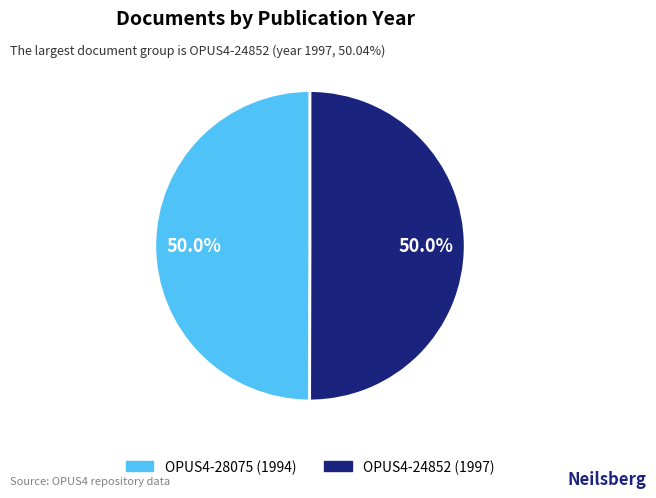

Approximately how many times larger is the value at OPUS4-28075 compared to OPUS4-24852?

1.0